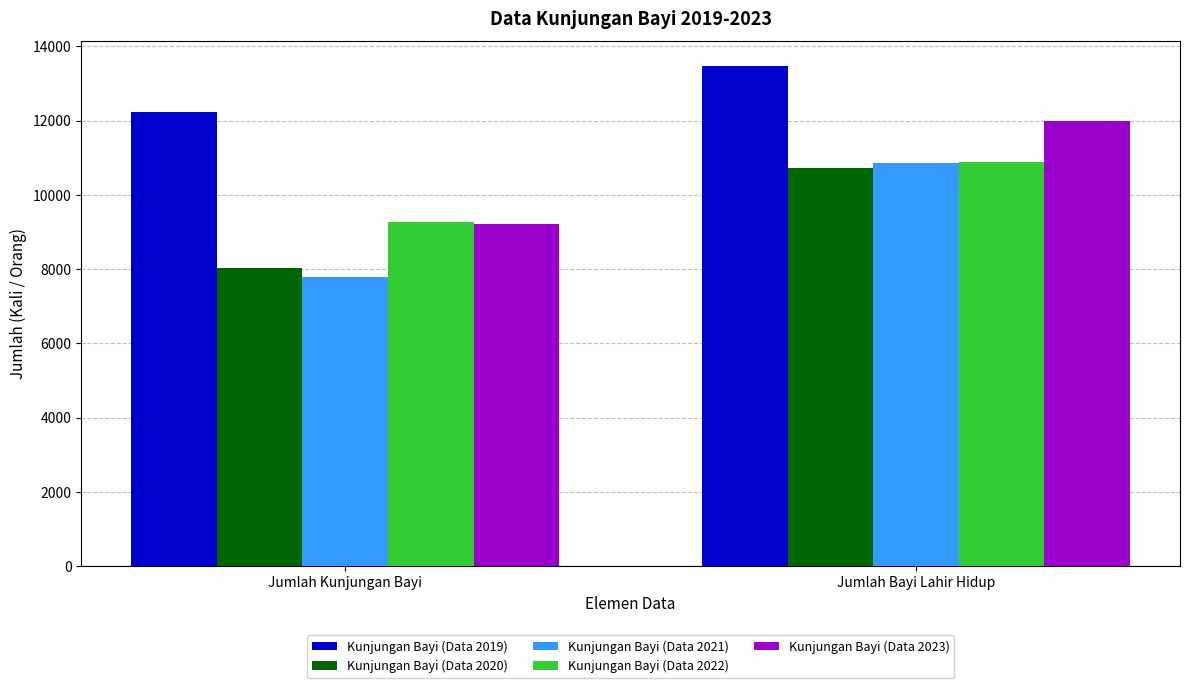

Between Jumlah Kunjungan Bayi and Jumlah Bayi Lahir Hidup, which series saw the biggest shift?

Kunjungan Bayi (Data 2021)